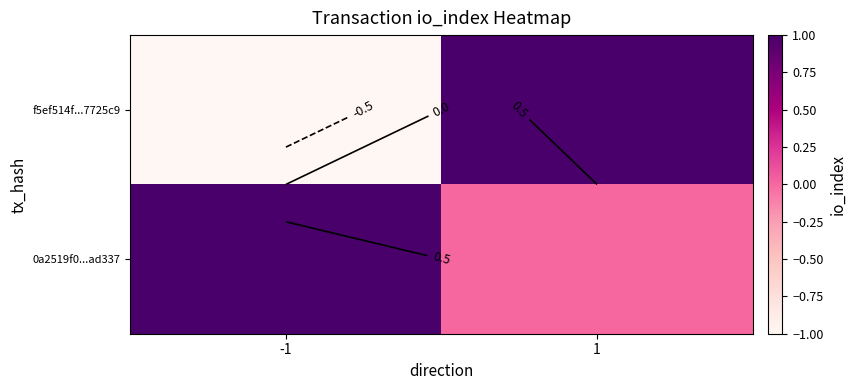

At which label does f5ef514f...7725c9 reach its minimum?

-1